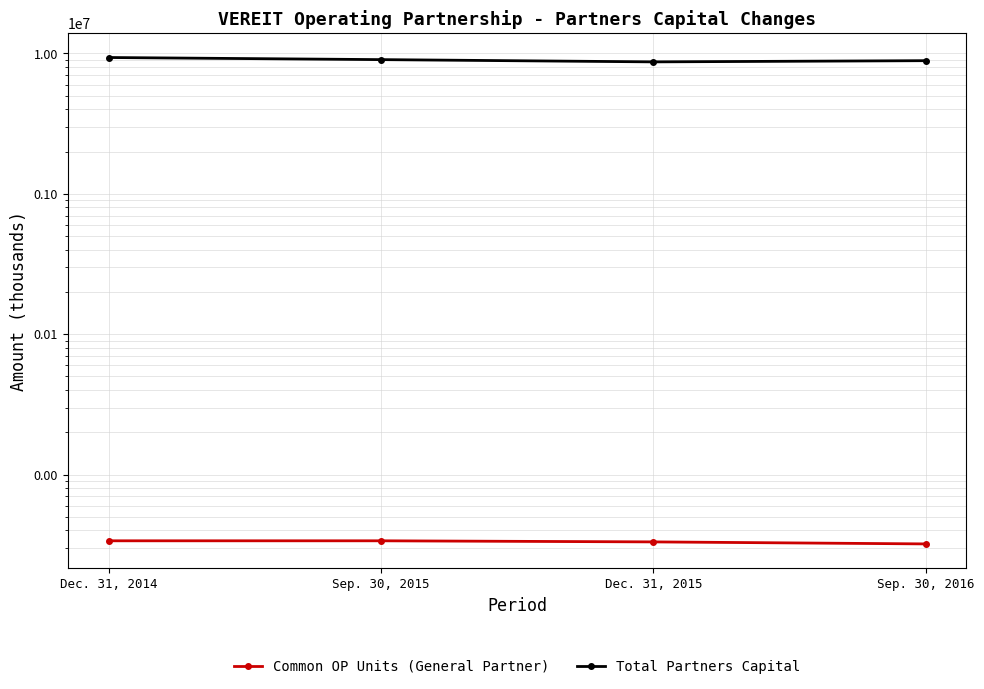

Reading right to left, transcribe all the data shown in this chart.

Common OP Units (General Partner): Sep. 30, 2016=3207	Dec. 31, 2015=3315	Sep. 30, 2015=3375	Dec. 31, 2014=3375
Total Partners Capital: Sep. 30, 2016=8885272	Dec. 31, 2015=8712102	Sep. 30, 2015=9039600	Dec. 31, 2014=9358631